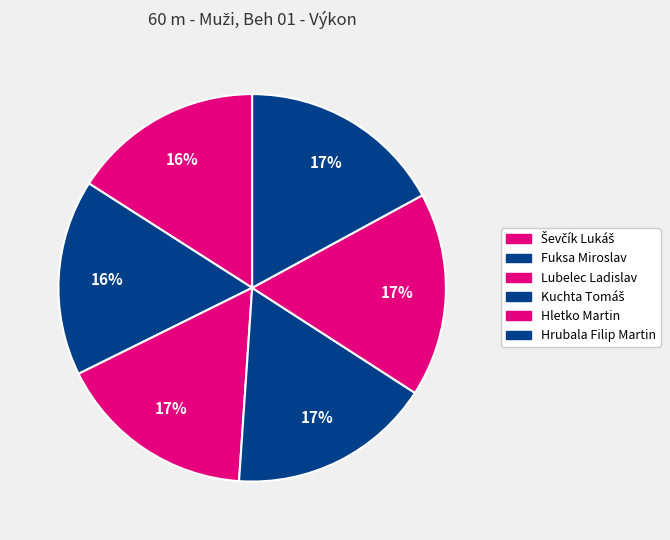

What is the smallest slice in the pie chart?

Ševčík Lukáš